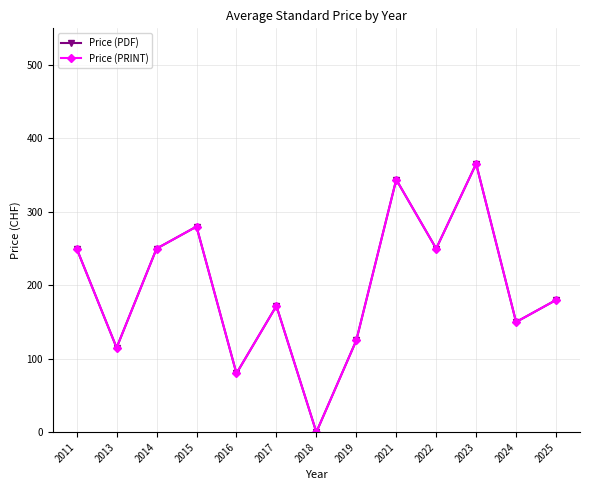

What is the sum of the Price (PDF) values at 2021 and 2013?

459.0